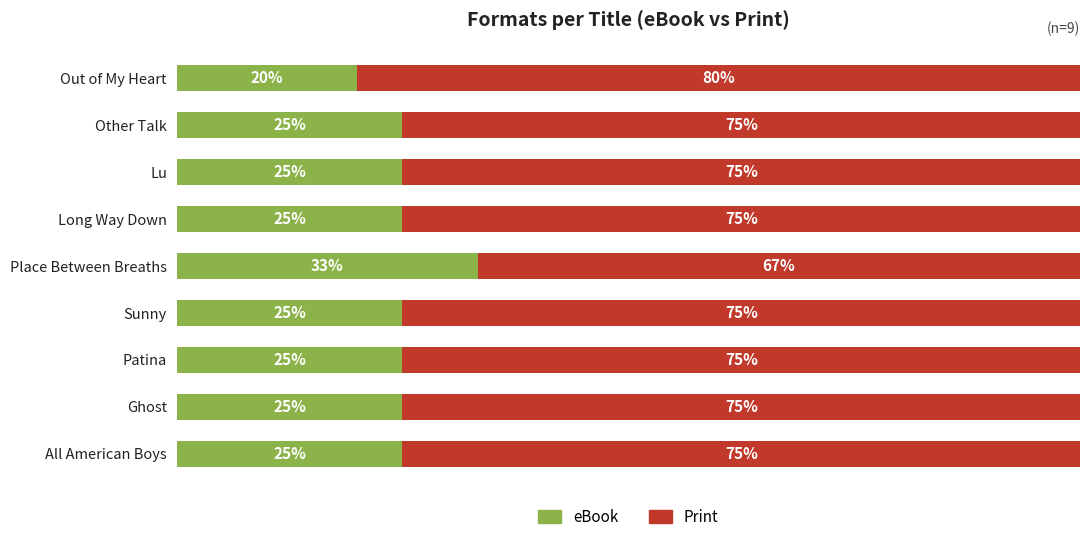

Which category has the lowest value in the eBook series?

Out of My Heart